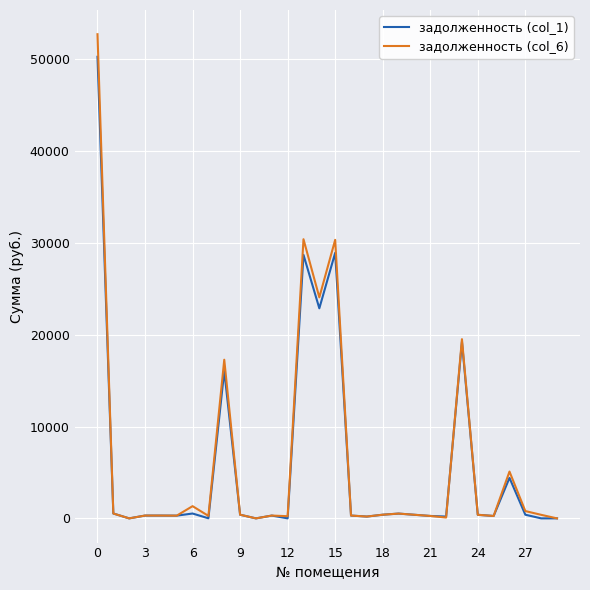

How many distinct data groups are displayed?

2